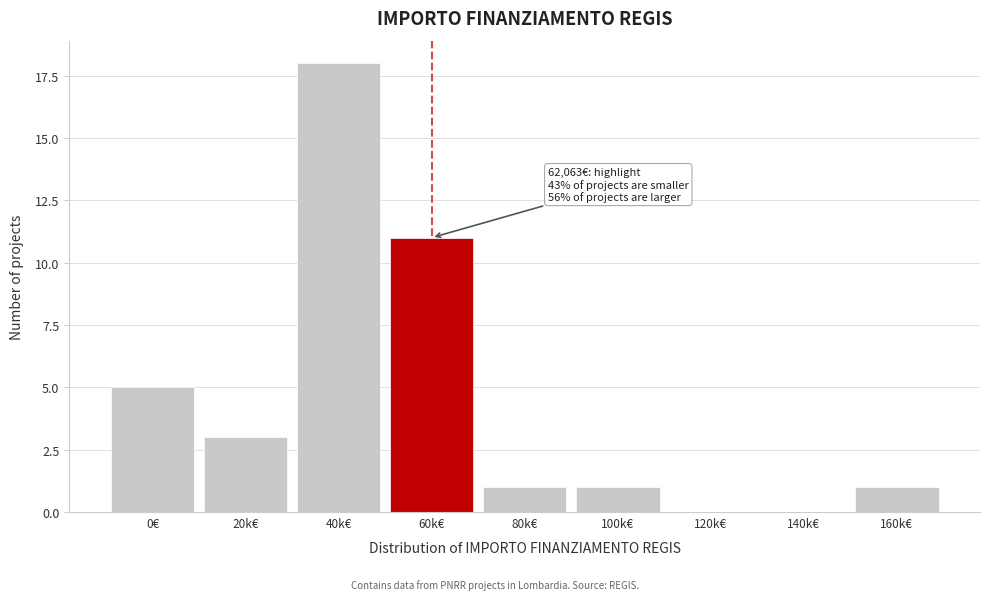

Reading left to right, transcribe all the data shown in this chart.

0€=5	20k€=3	40k€=18	60k€=11	80k€=1	100k€=1	120k€=0	140k€=0	160k€=1